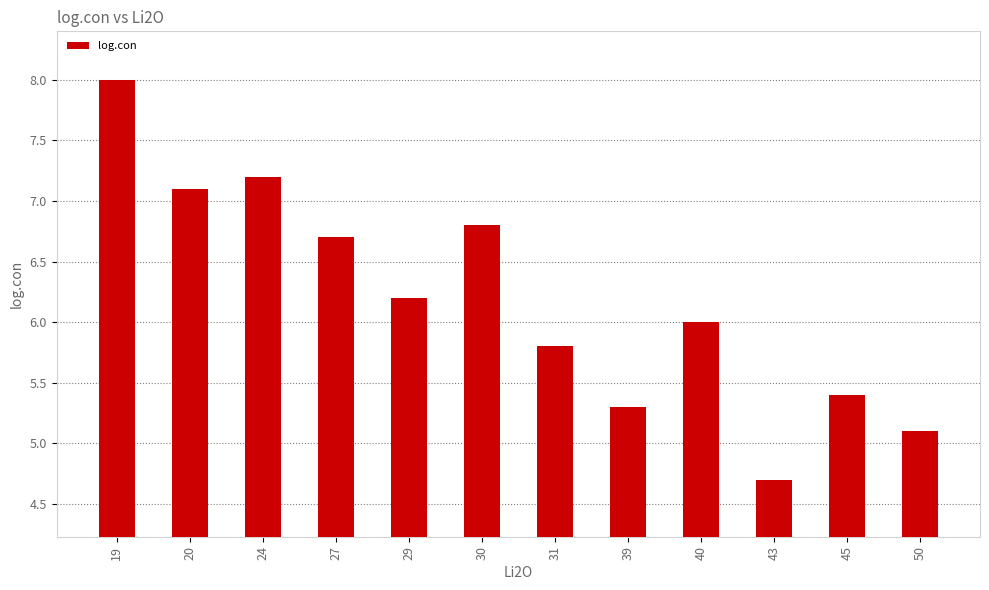

What is the change in value from 29 to 31?

-0.4